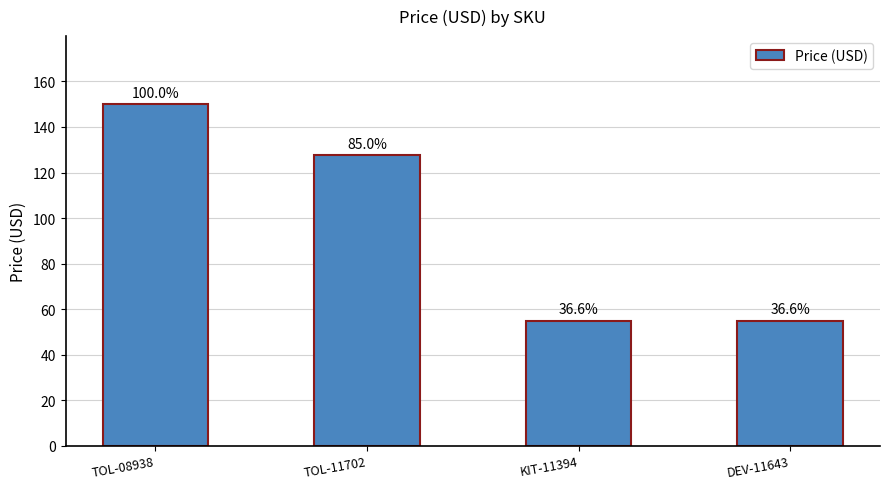

How many bars are there in total?

4